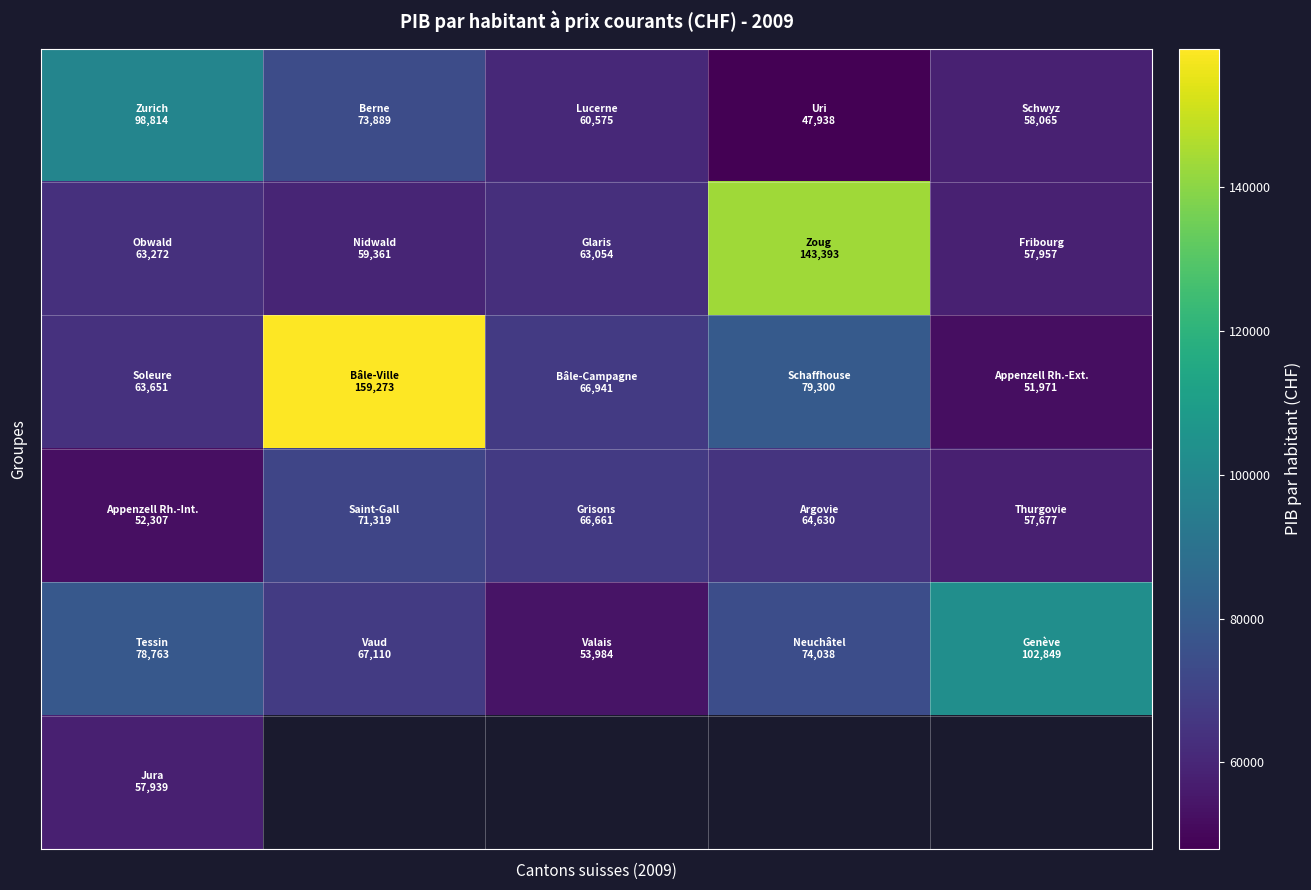

At how many categories does at least one series exceed 124704?

2